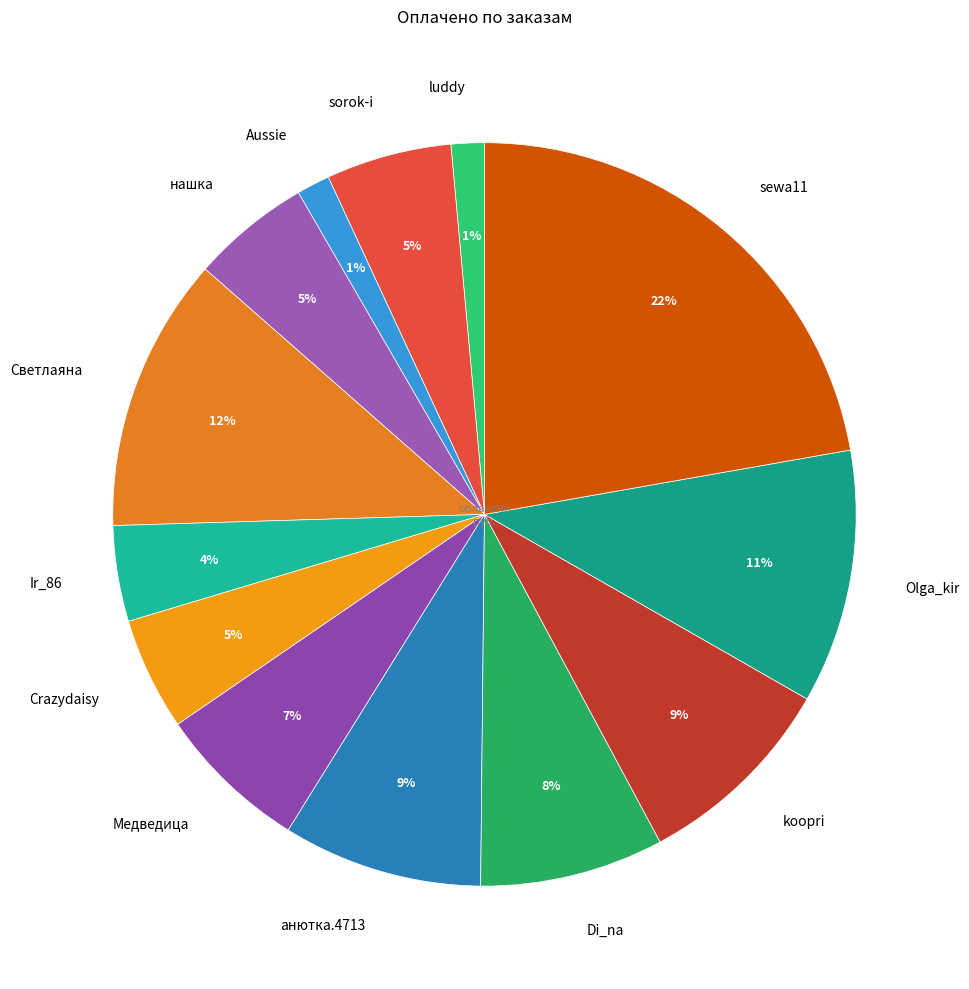

What percentage is the анютка.4713 slice, to the nearest percent?

9%